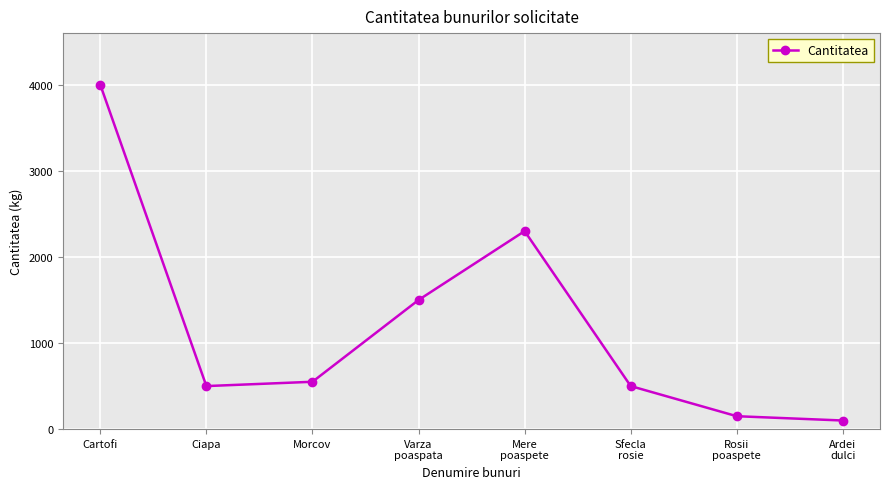

What is the label of the 8th point from the right?

Cartofi